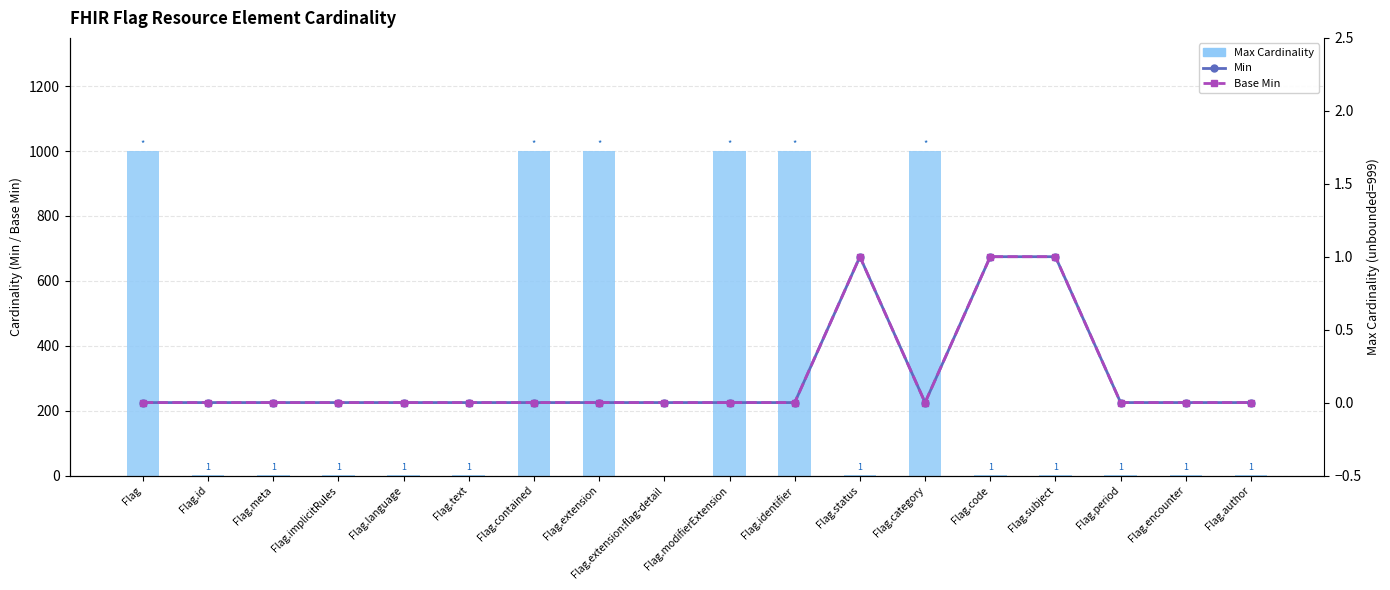

Which series has the largest total across all categories?

Max Cardinality